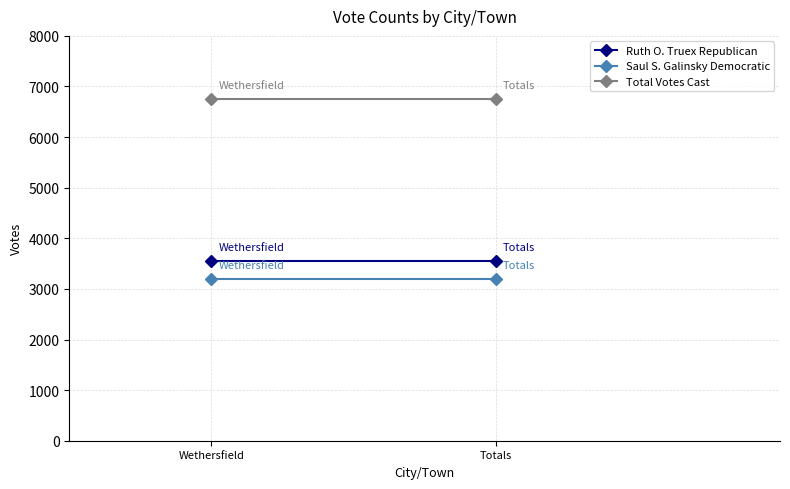

Rank the series by their maximum value, from lowest to highest.

Saul S. Galinsky Democratic, Ruth O. Truex Republican, Total Votes Cast